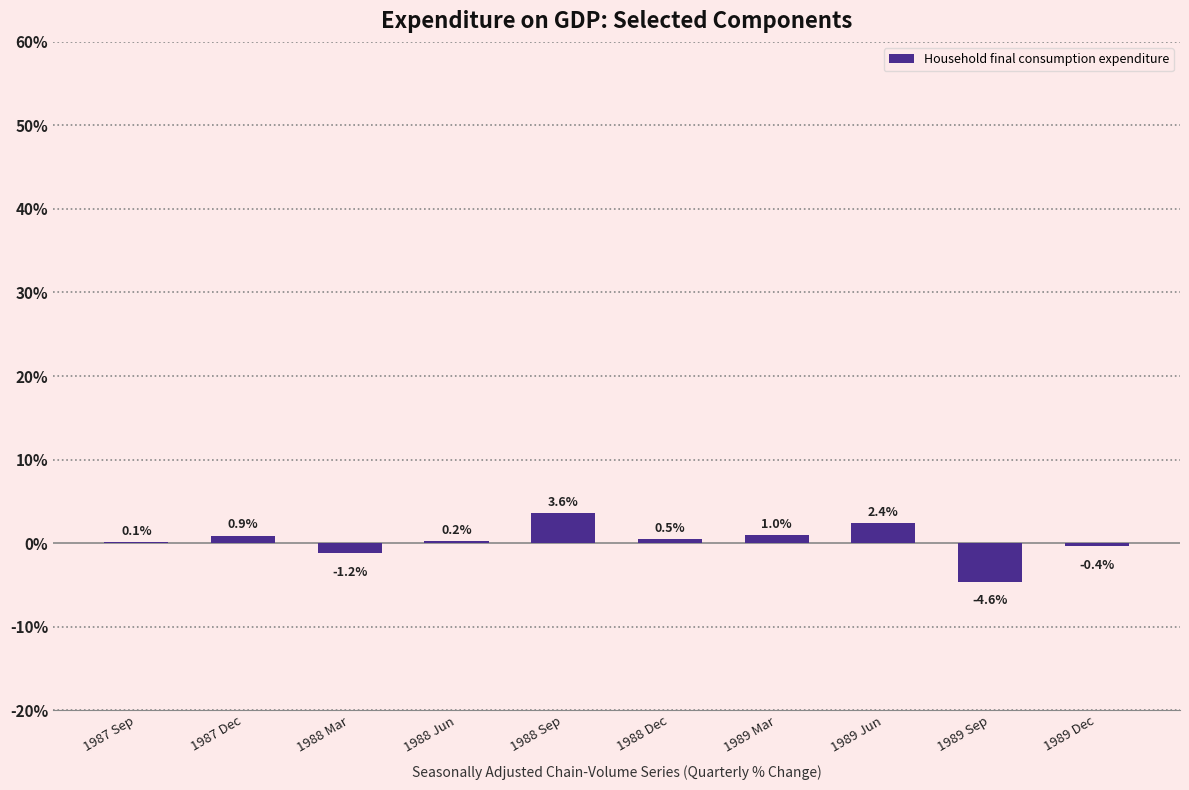

What is the sum of all values?

2.5